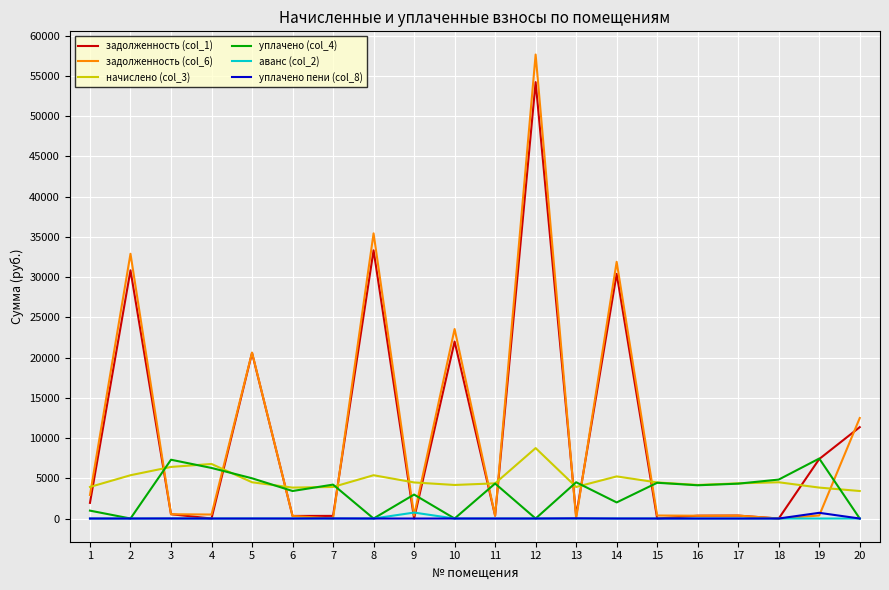

How many values in the начислено (col_3) series exceed 4483?

10